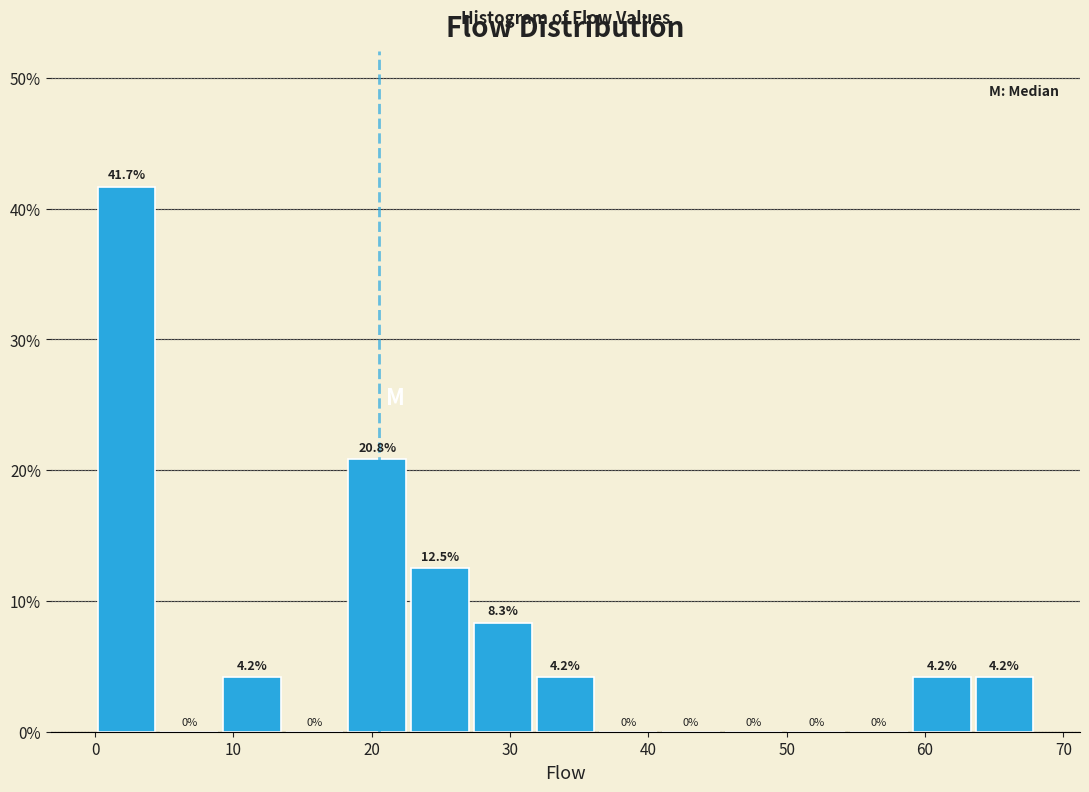

Over which range of the x-axis is the bar tallest?

0 to 5